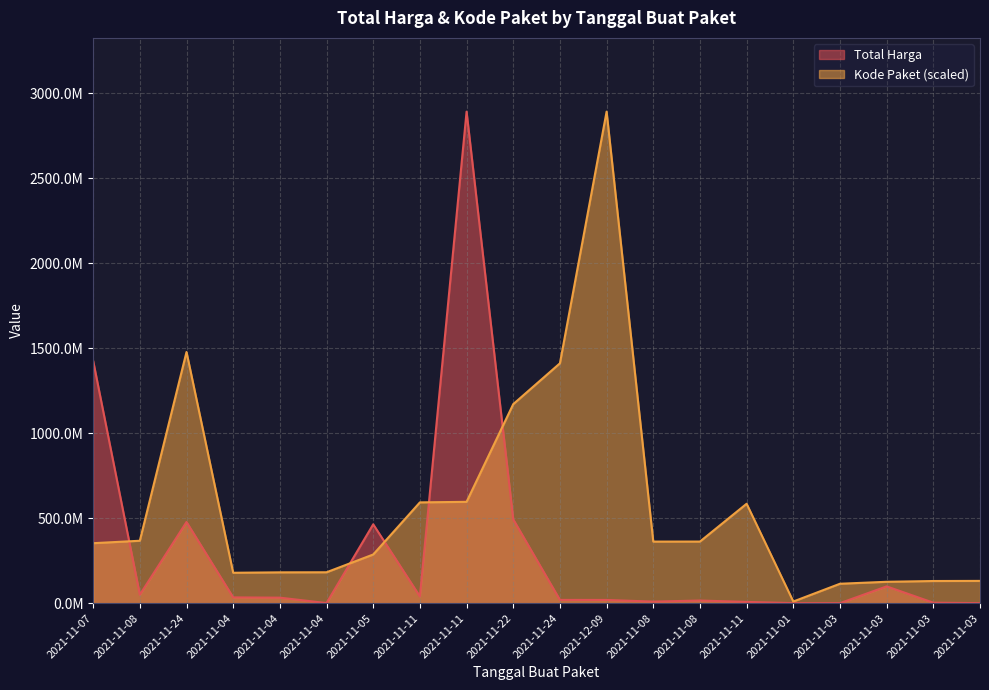

Rank the series at 2021-11-08 from highest to lowest value.

Kode Paket, Total Harga